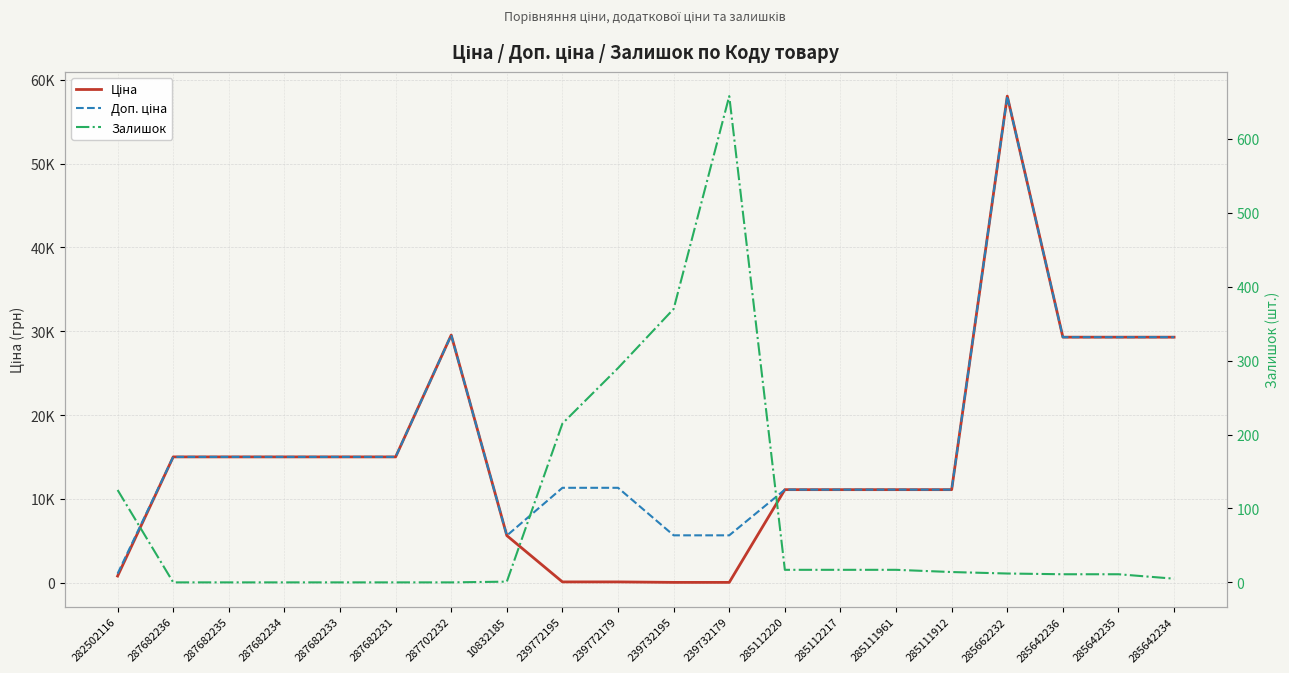

The Залишок series shows 172.6 at 282502116. True or false?

False